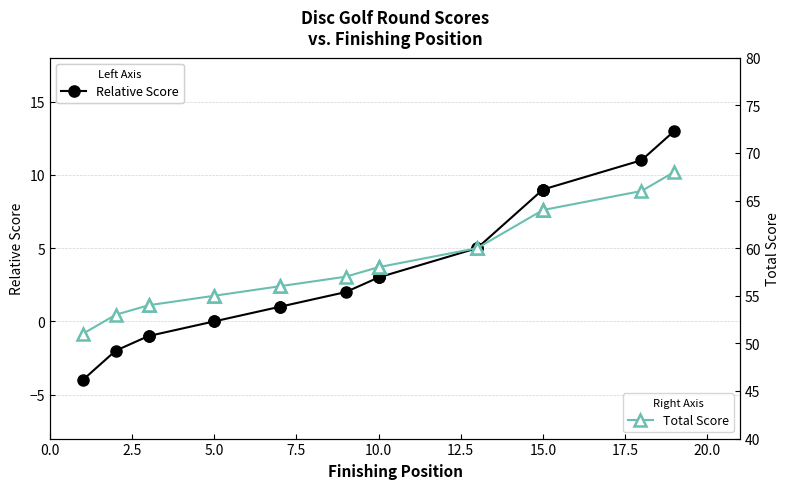

What is the smallest value displayed?

-4